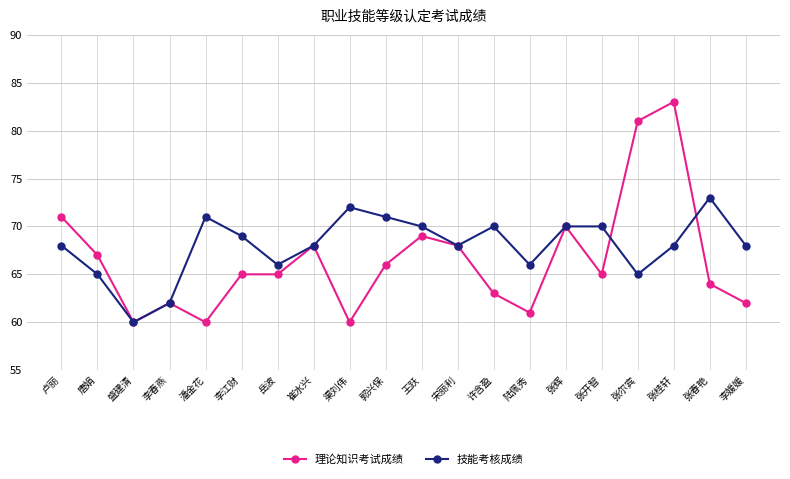

At which category does 技能考核成绩 reach its first local valley?

盛建清